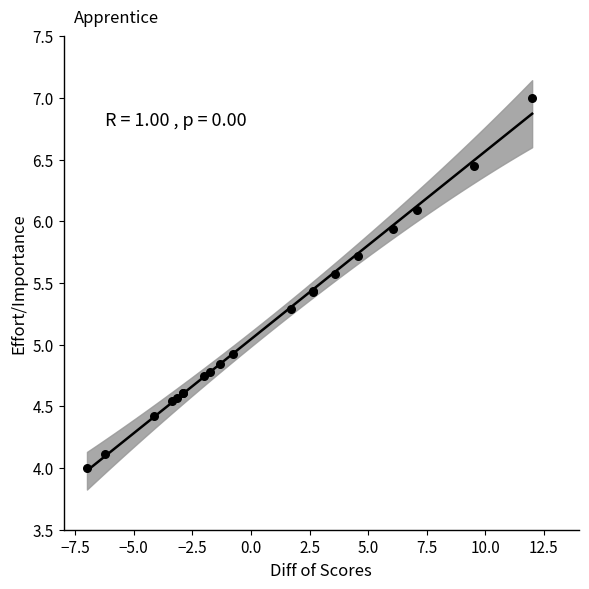

What Y value in the scatter plot is closest to 5?

4.9